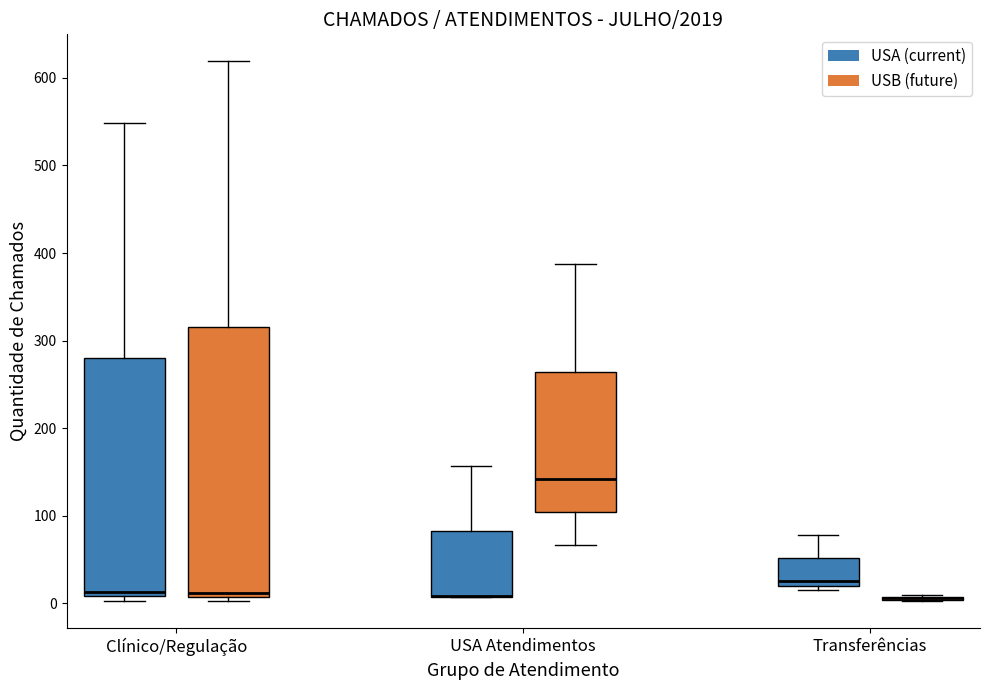

Comparing the boxes themselves (not the whiskers), which one is the tallest?

Clínico/Regulação (USB (future))